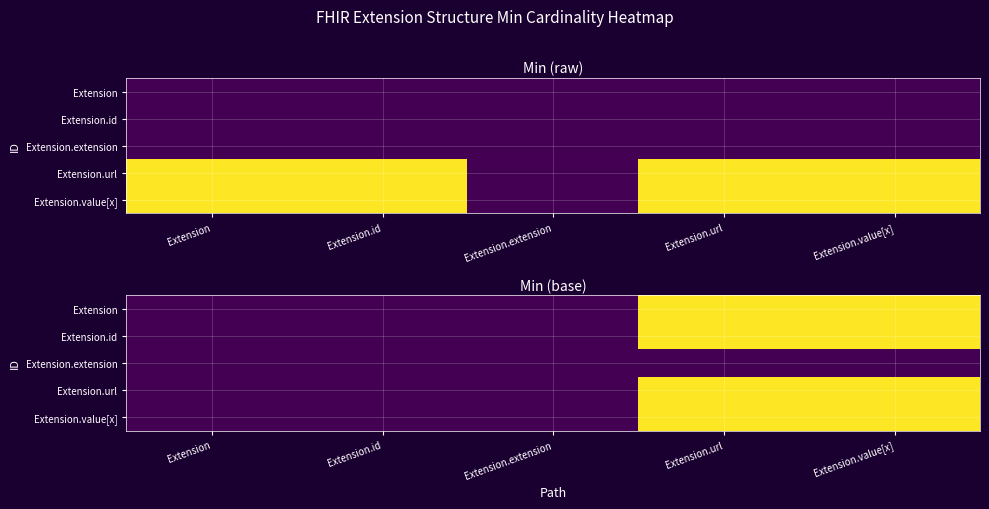

At which category does the chart reach its minimum across all series?

Extension